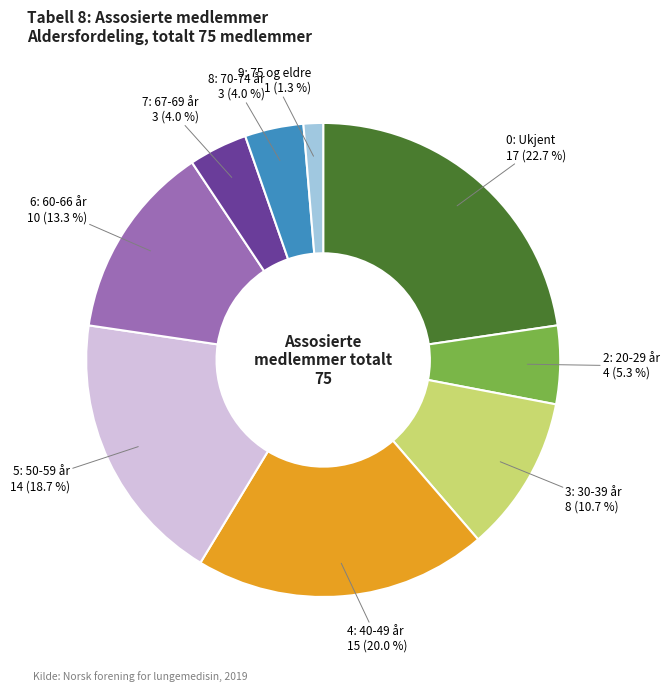

Combined, what portion of the pie is 9: 75 og eldre and 8: 70-74 år?

5.3%